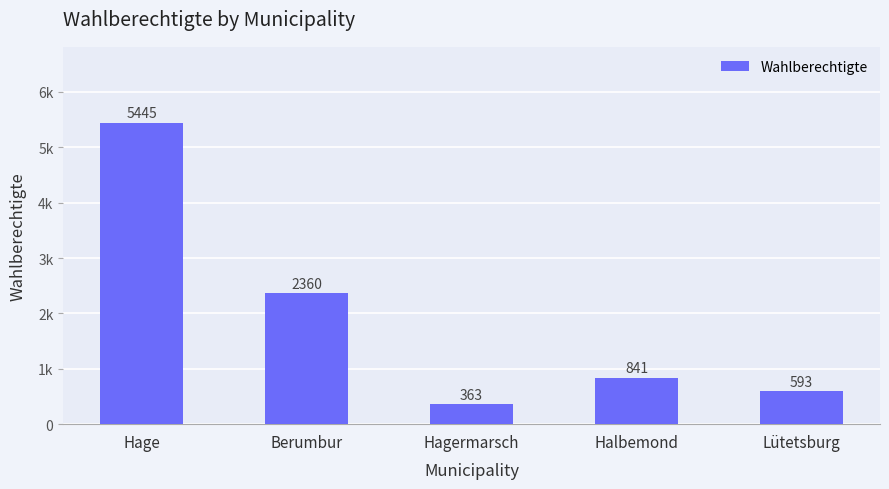

Are the bars horizontal?

No